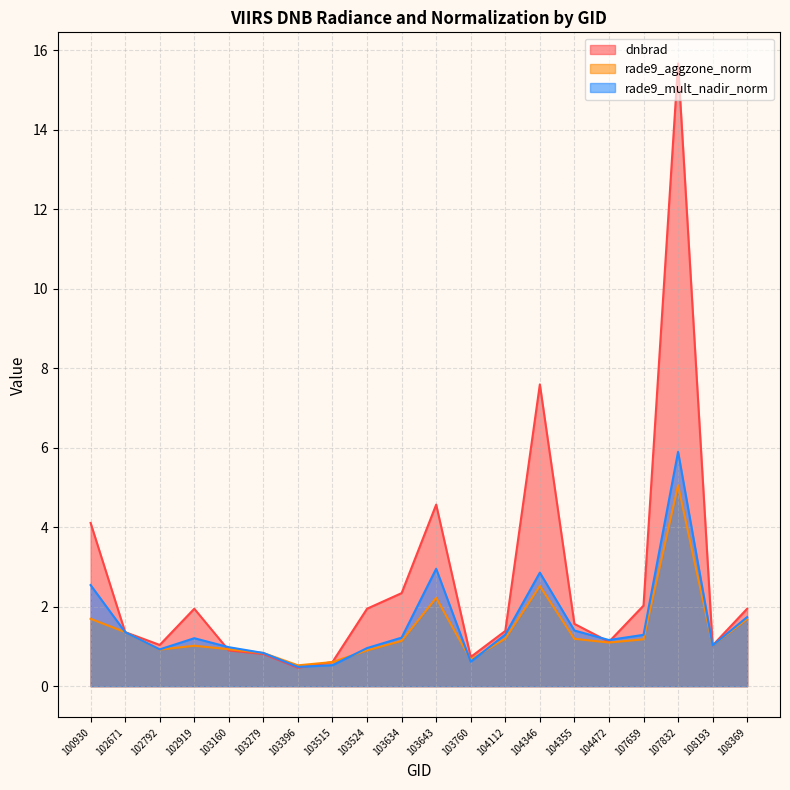

What is the difference between the maximum and minimum values in the rade9_aggzone_norm series?

4.5